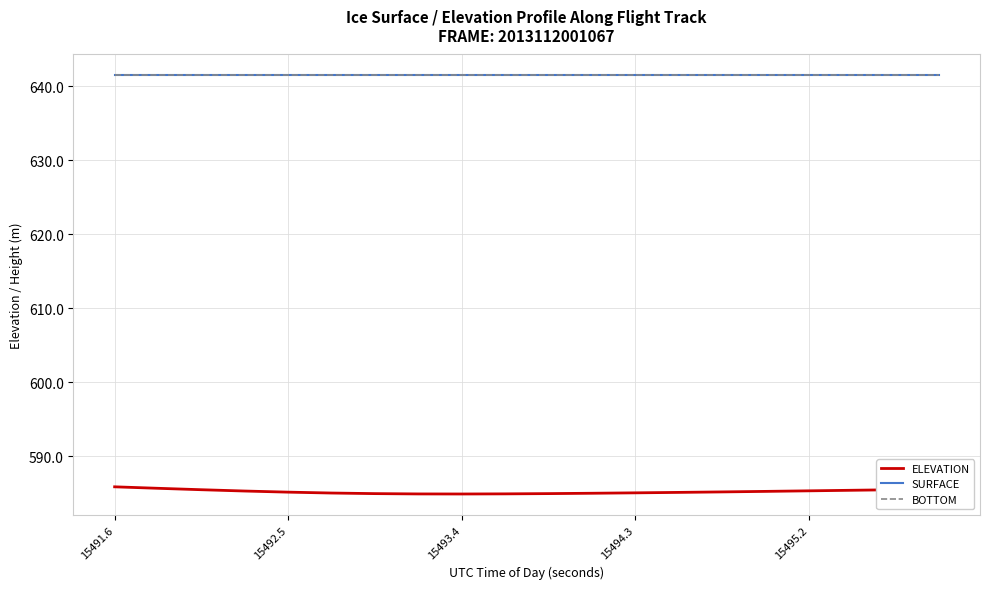

Is this an area chart (filled region under the line)?

No